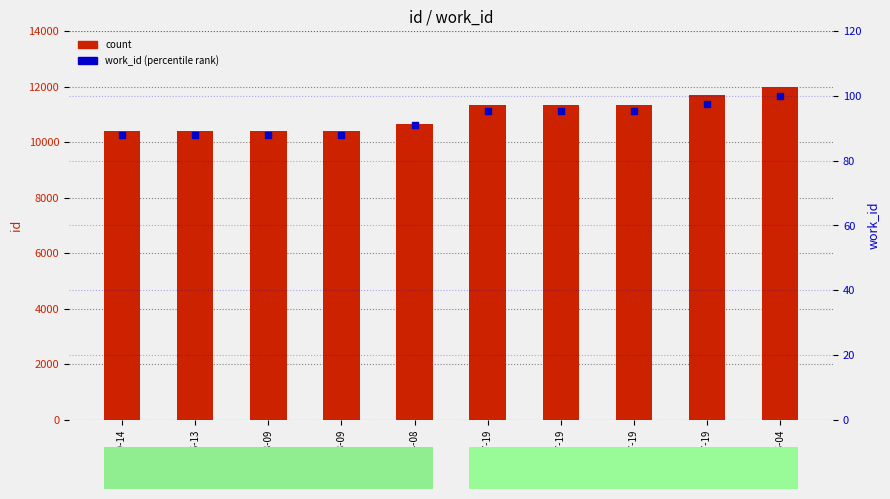

At how many categories does at least one series exceed 8353?

10